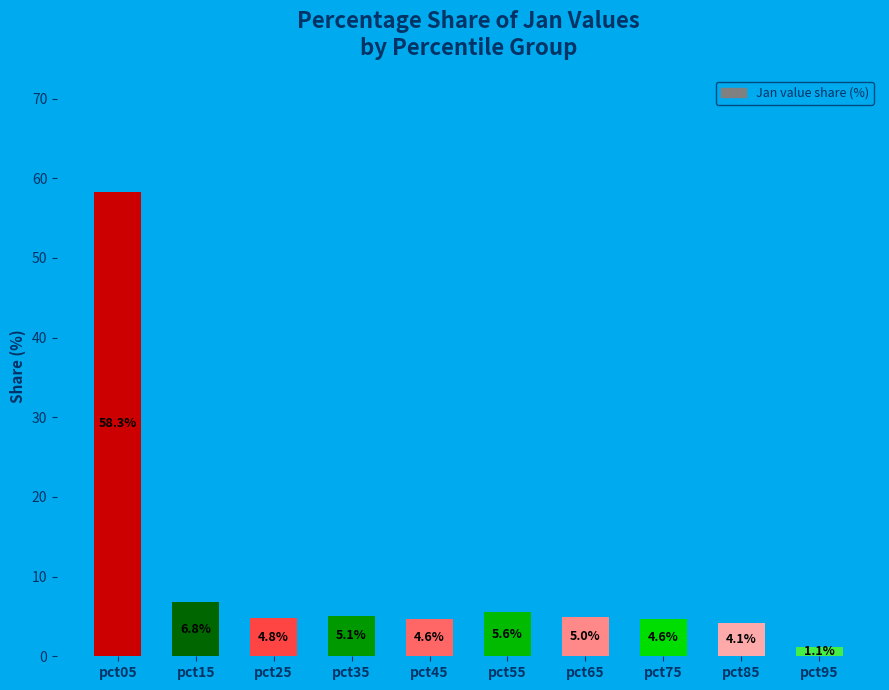

What is the minimum value shown in the chart?

1.1